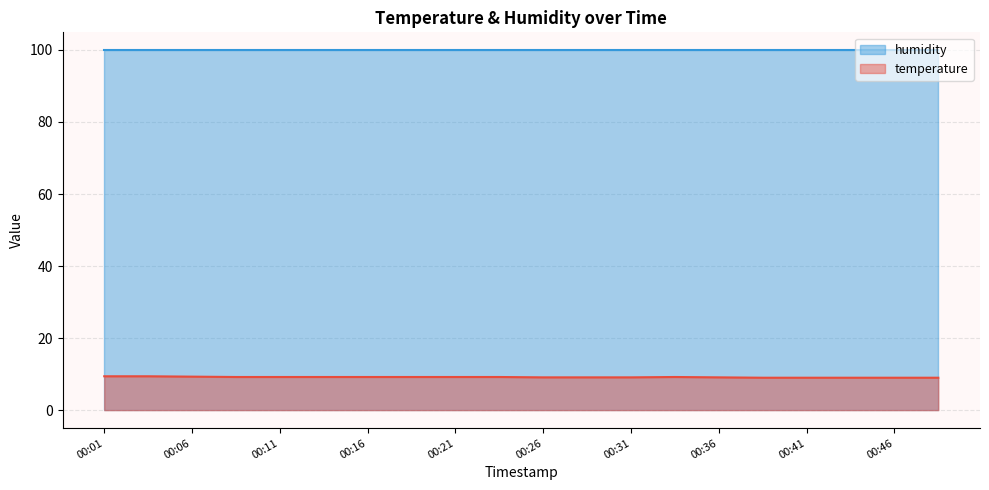

True or false: the data has more than 2 interior local peaks.

False